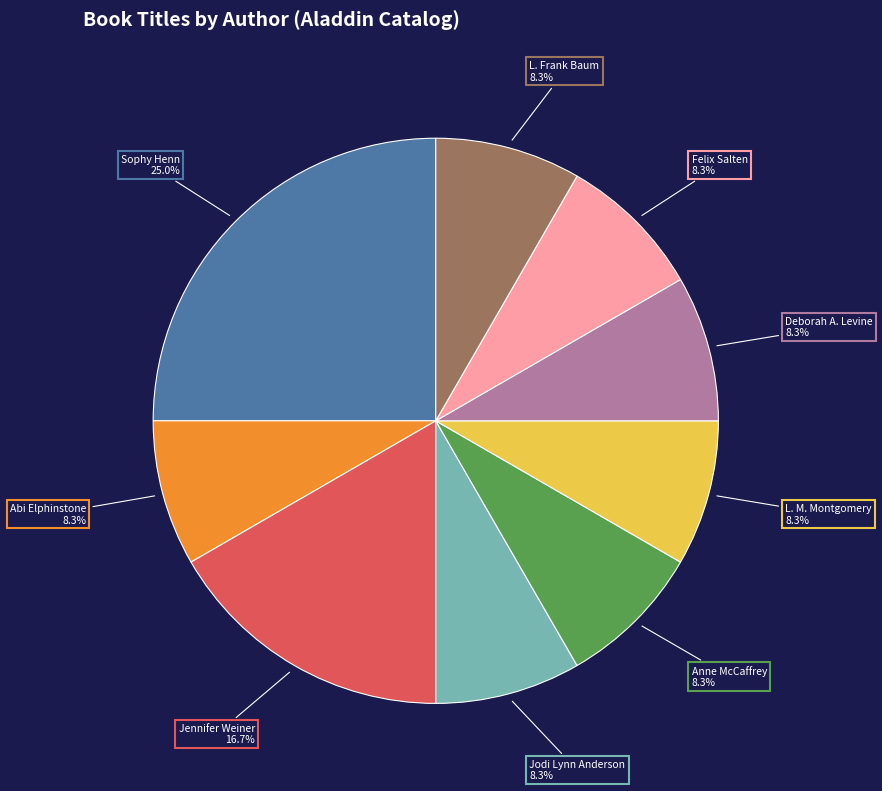

Is there any slice that represents more than half of the pie?

No